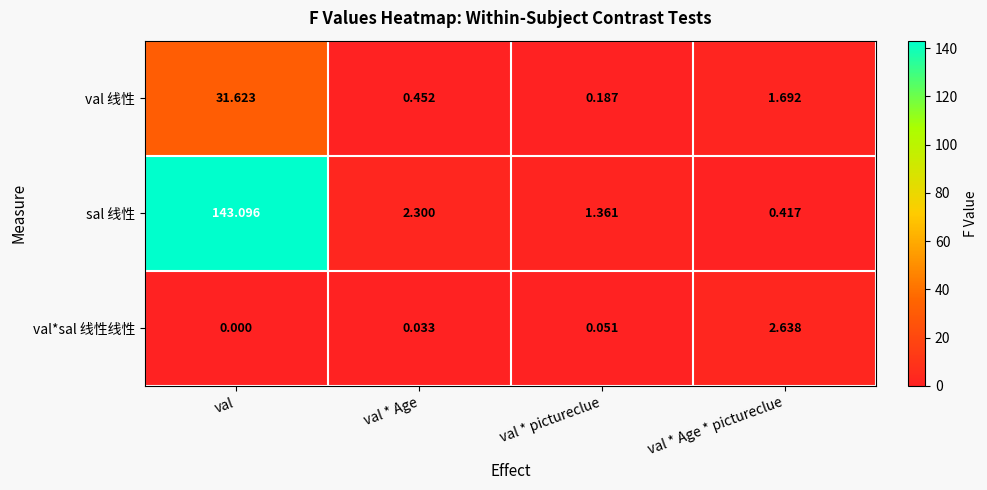

At which label does val 线性 first exceed 1?

val